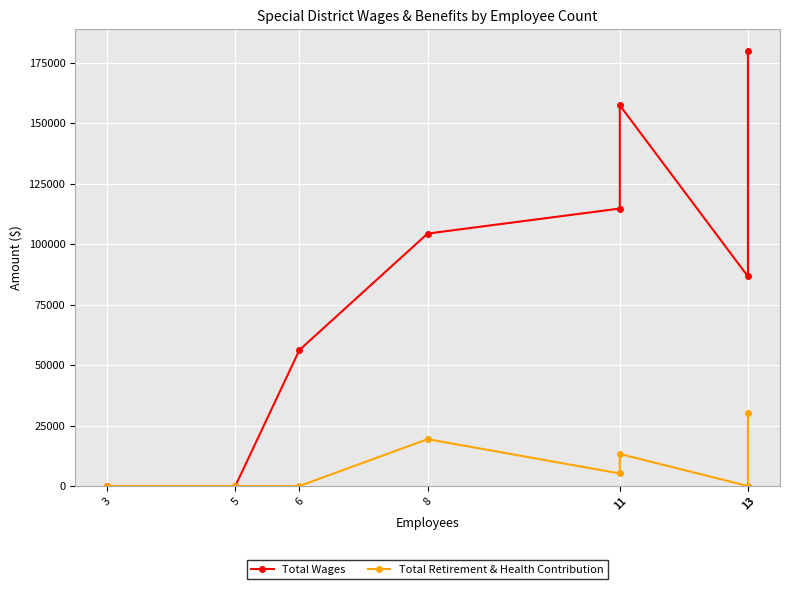

What is the value of the Total Wages point at the 5th from the left?

114705